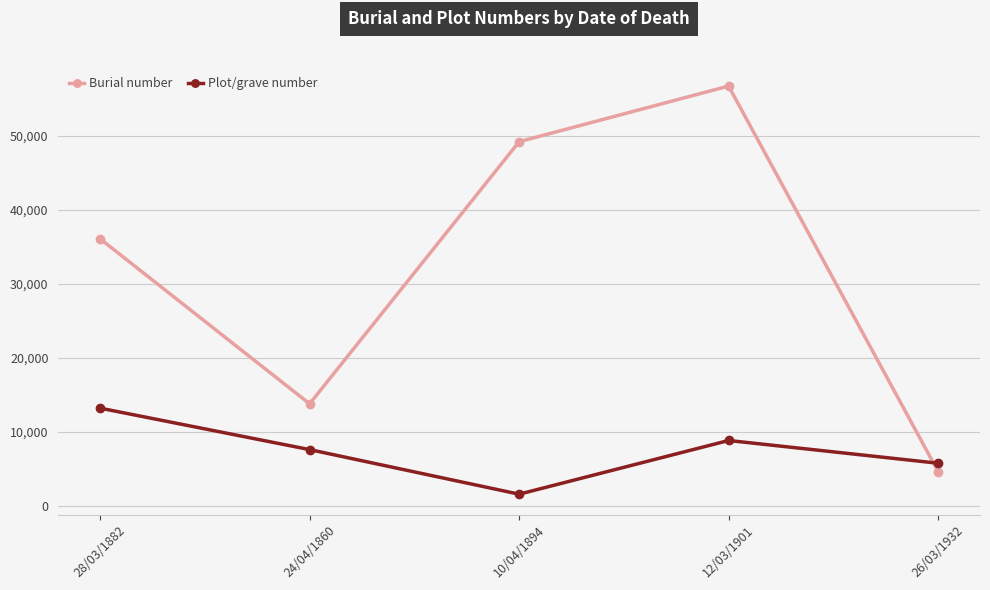

At which label does Burial number reach its peak?

12/03/1901